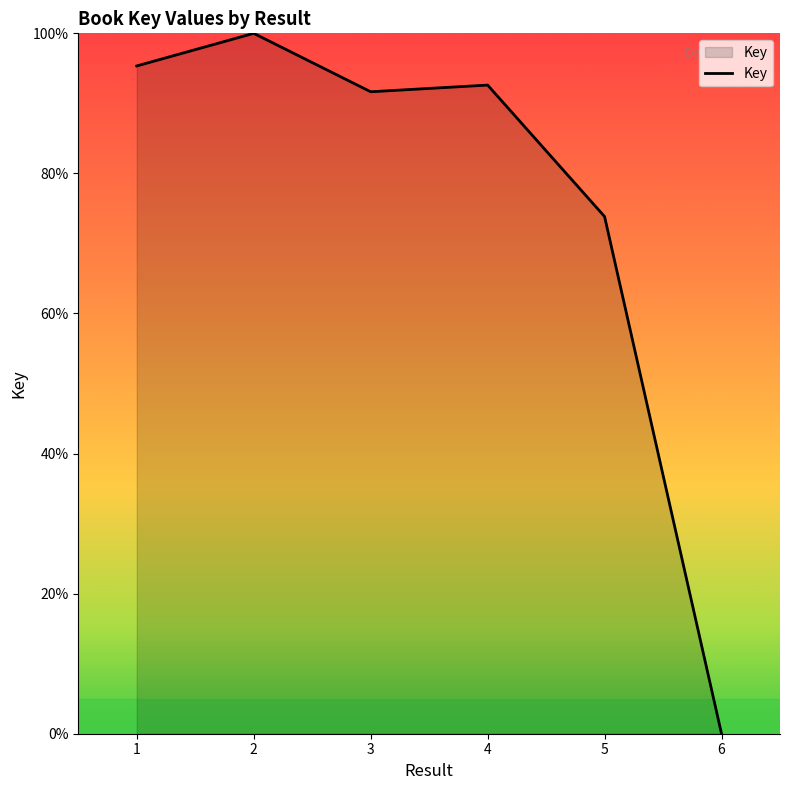

Approximately how many times larger is the value at 3 compared to 4?

1.0